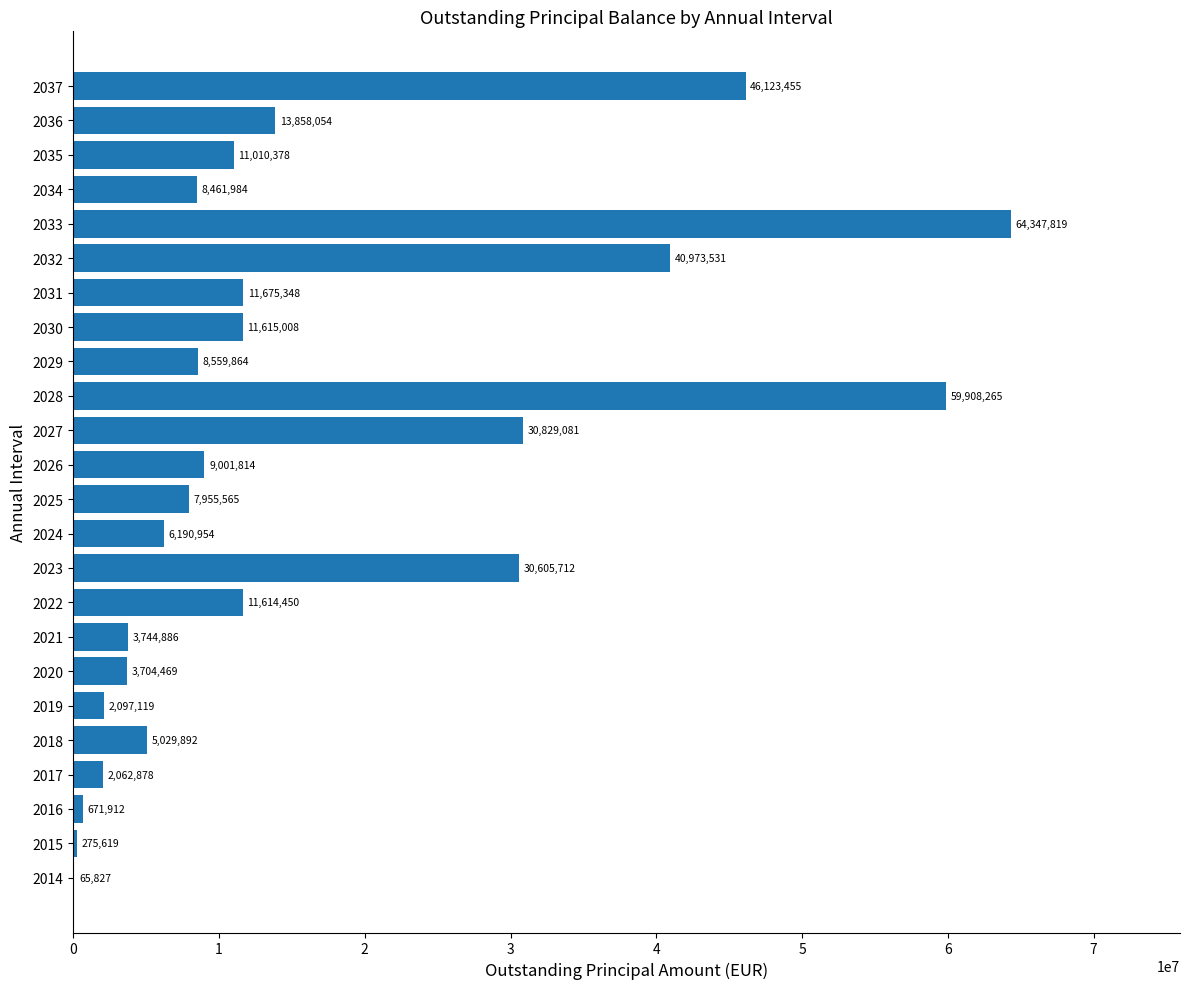

Which category has the highest value across all series?

2033